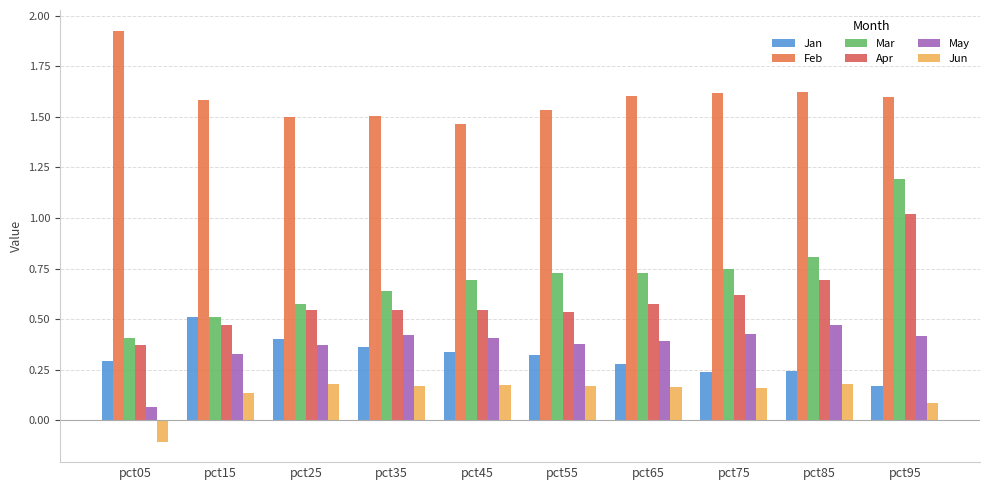

How many Jun values are between 0 and 1?

9